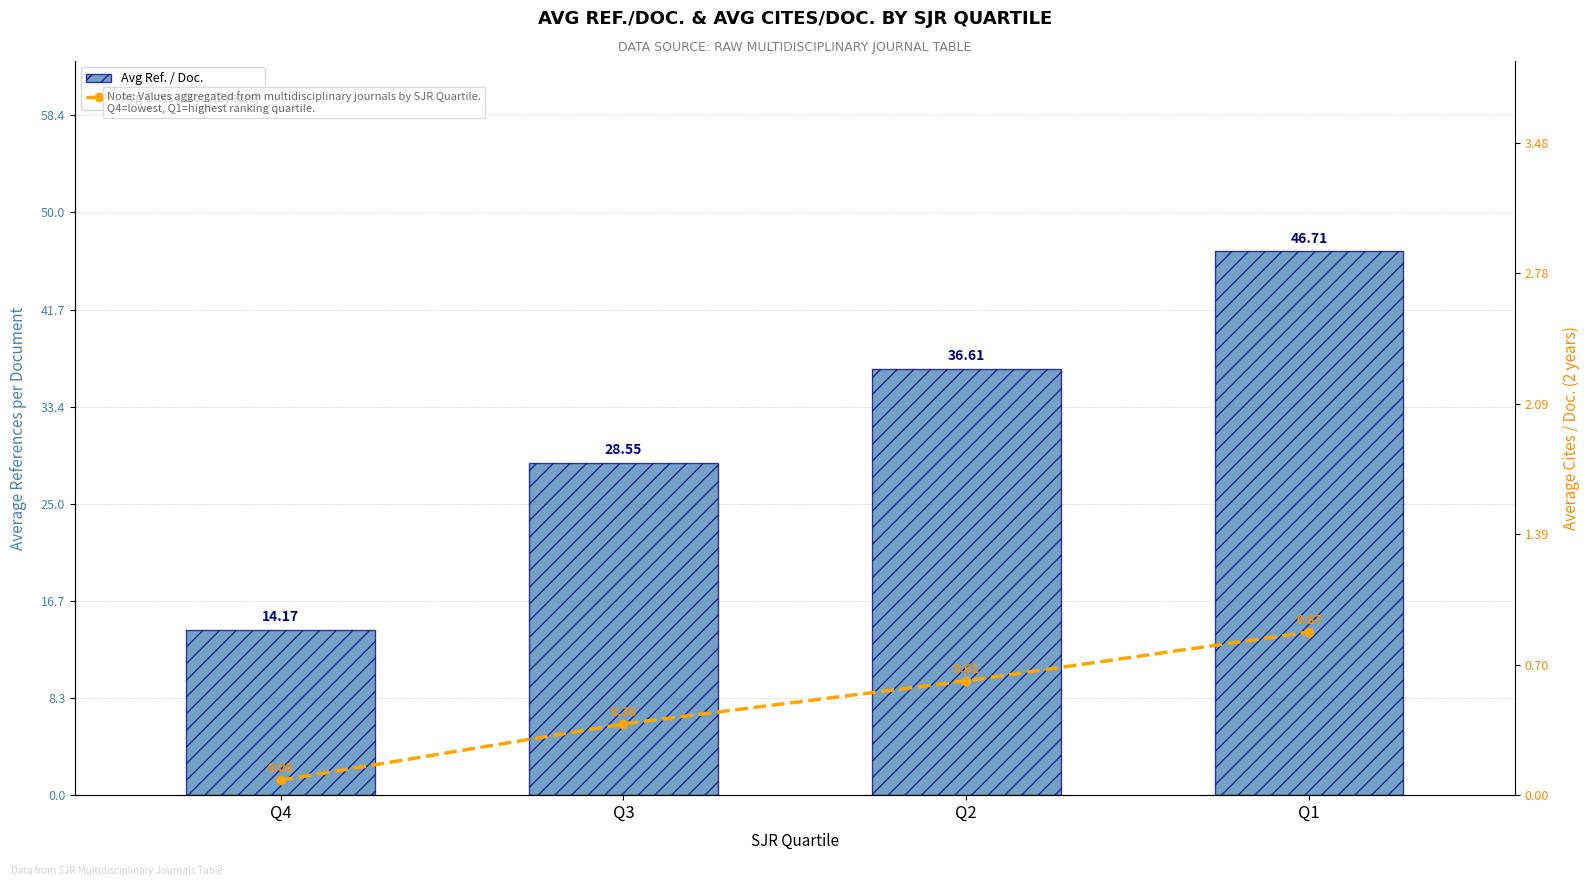

Reading left to right, extract all data points from this chart.

Avg Ref. / Doc.: 14.2	28.6	36.6	46.7
Avg Cites / Doc. (2years): 0.1	0.4	0.6	0.9